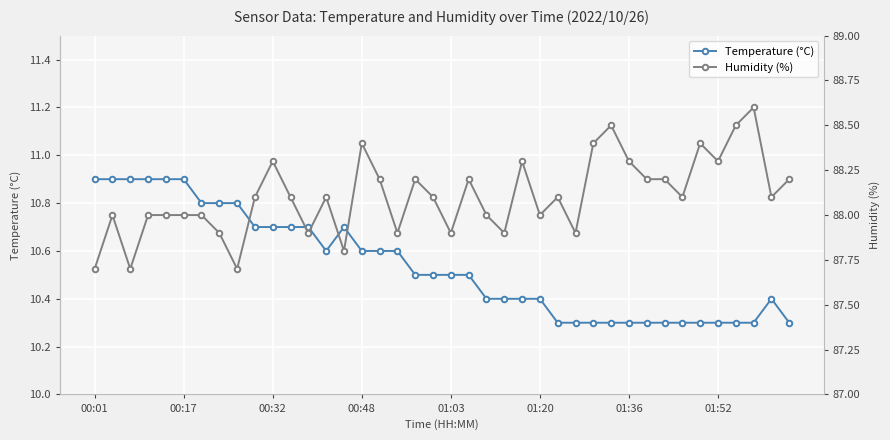

Which category has the lowest value in the Temperature (°C) series?

26